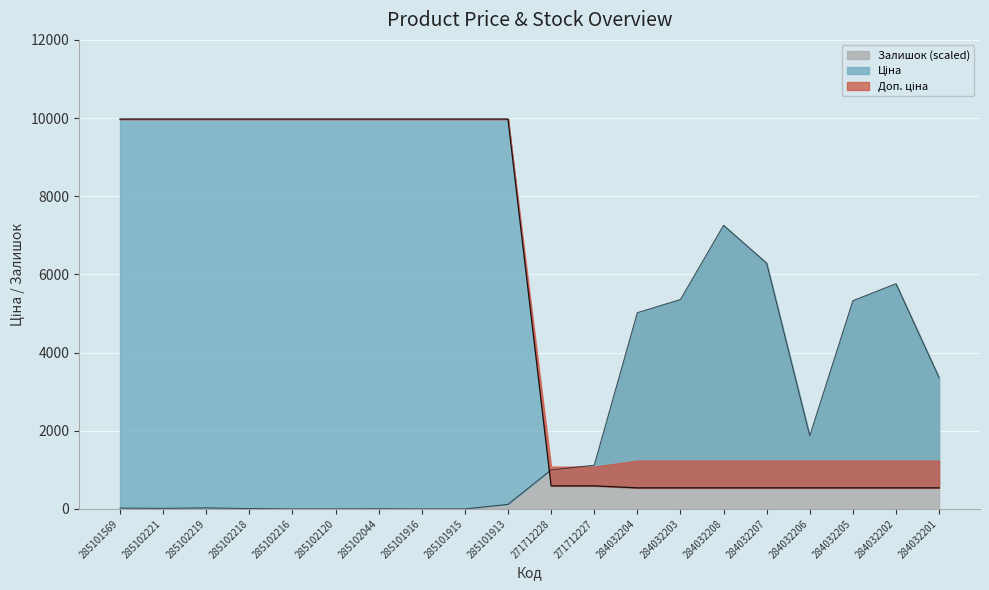

The value of Залишок (scaled) at 271712228 is 999. True or false?

True